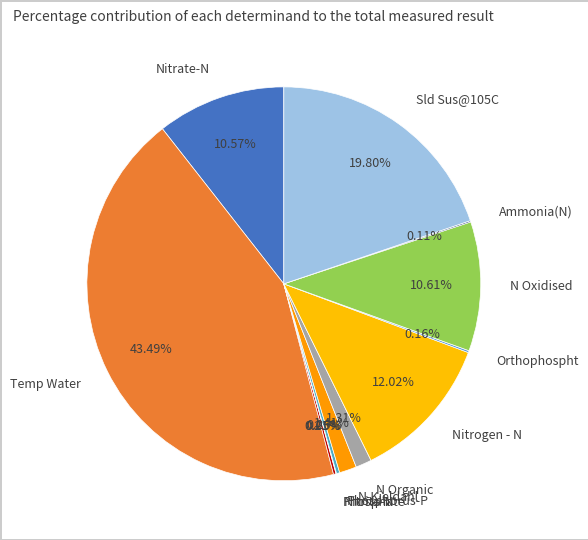

Is there any slice that represents more than half of the pie?

No